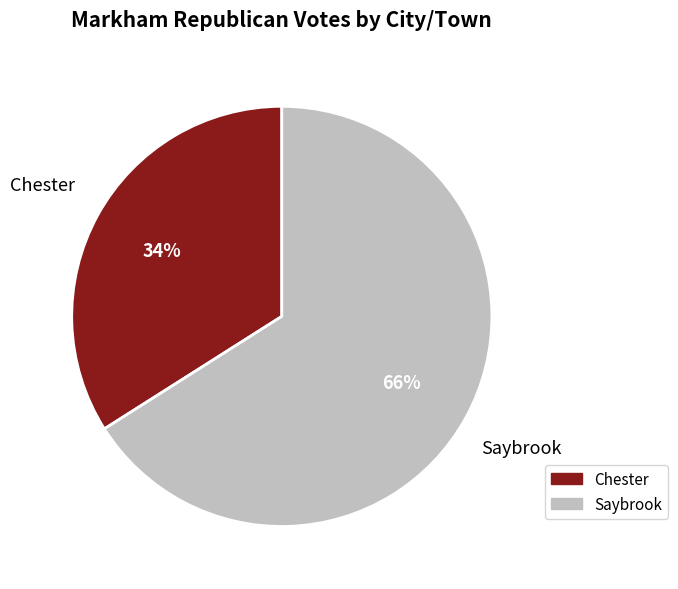

The Saybrook slice represents 66% of the pie. True or false?

True